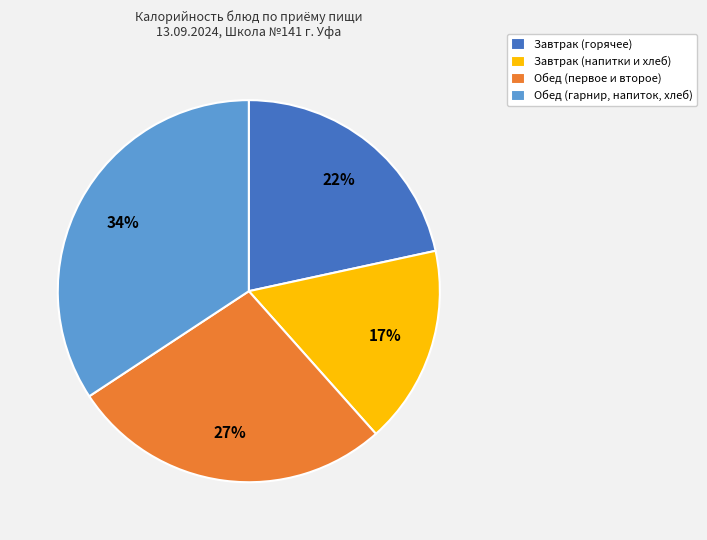

Approximately how many times larger is the value at Завтрак (горячее) compared to Завтрак (напитки и хлеб)?

1.3